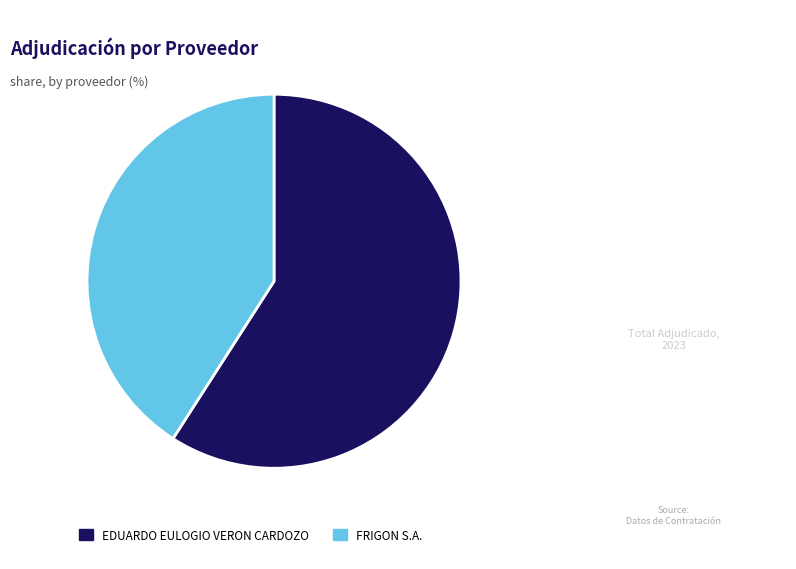

Approximately how many times larger is the value at FRIGON S.A. compared to EDUARDO EULOGIO VERON CARDOZO?

0.7